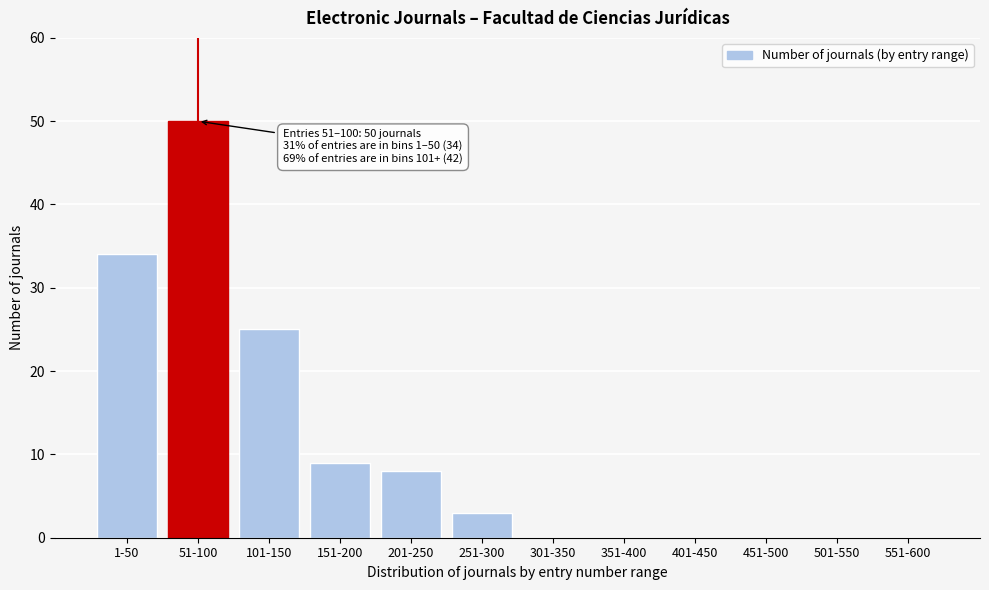

Reading left to right, what are all the values shown in this chart?

1-50=34	51-100=50	101-150=25	151-200=9	201-250=8	251-300=3	301-350=0	351-400=0	401-450=0	451-500=0	501-550=0	551-600=0